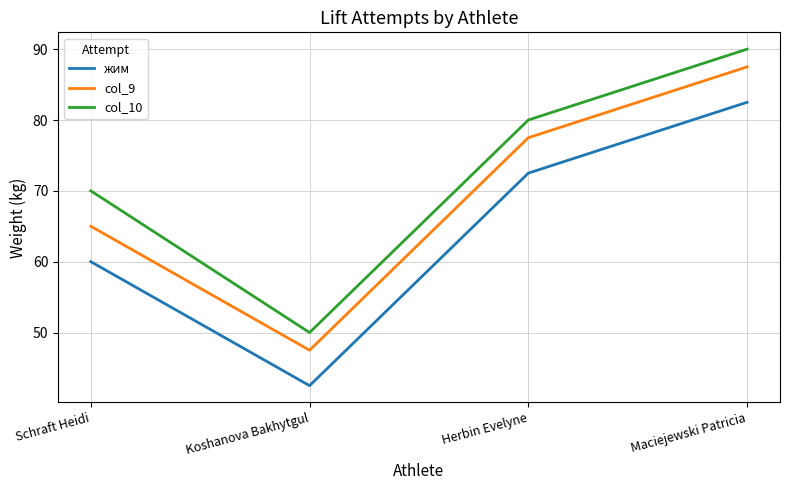

Reading left to right, what are all the values shown in this chart?

жим: 60.0	42.5	72.5	82.5
col_9: 65.0	47.5	77.5	87.5
col_10: 70.0	50.0	80.0	90.0